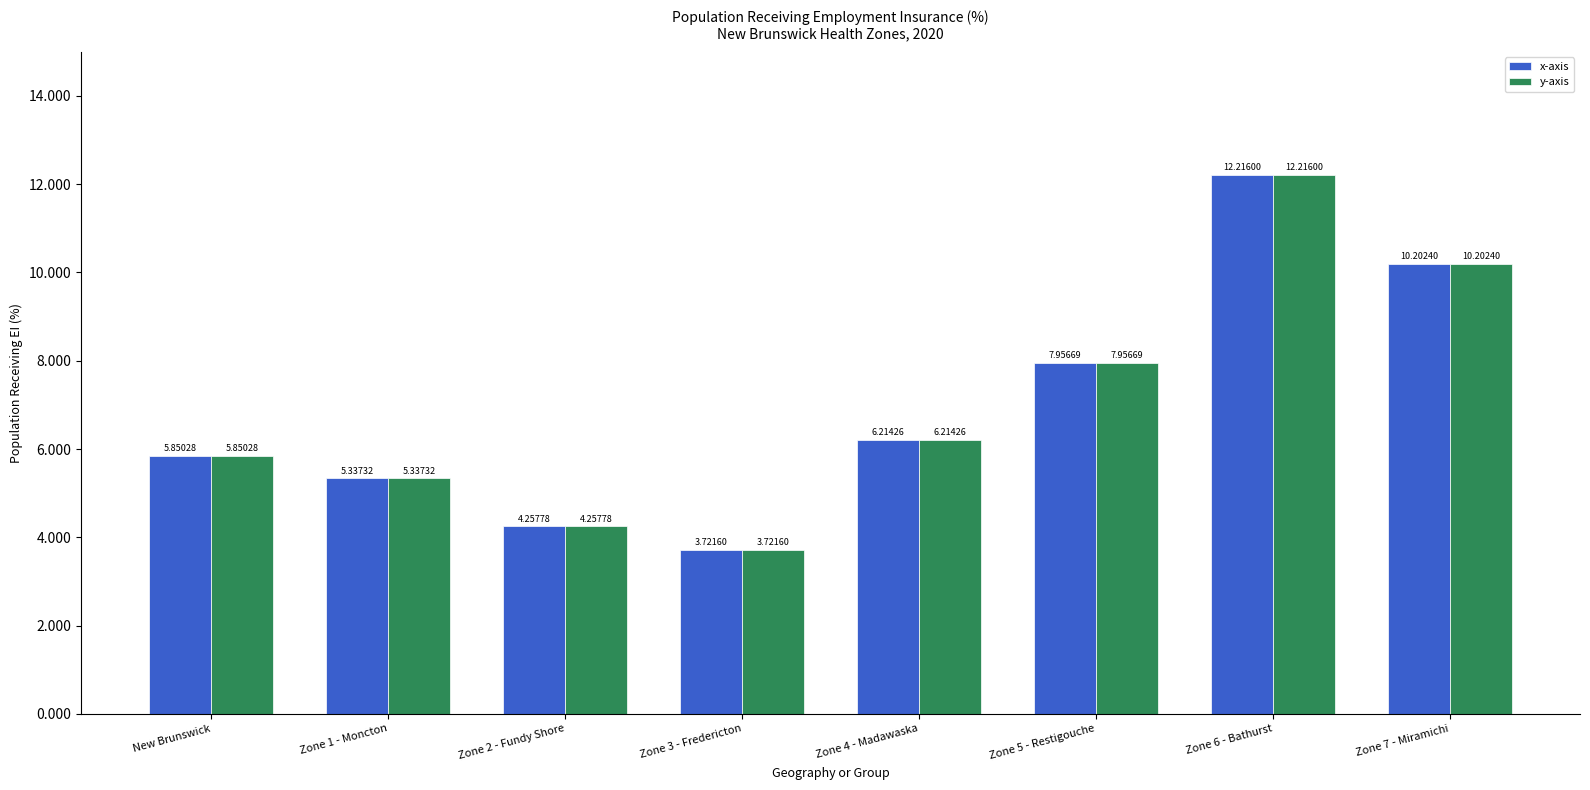

The x-axis series shows 2.0 at Zone 3 - Fredericton. True or false?

False